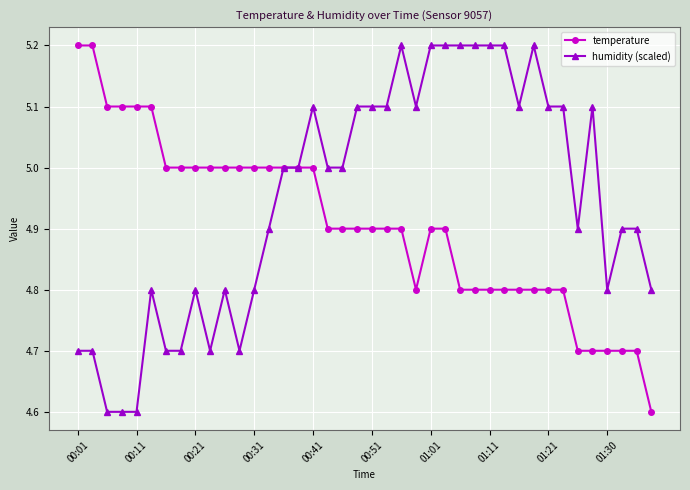

Which series has the largest total across all categories?

humidity (scaled)